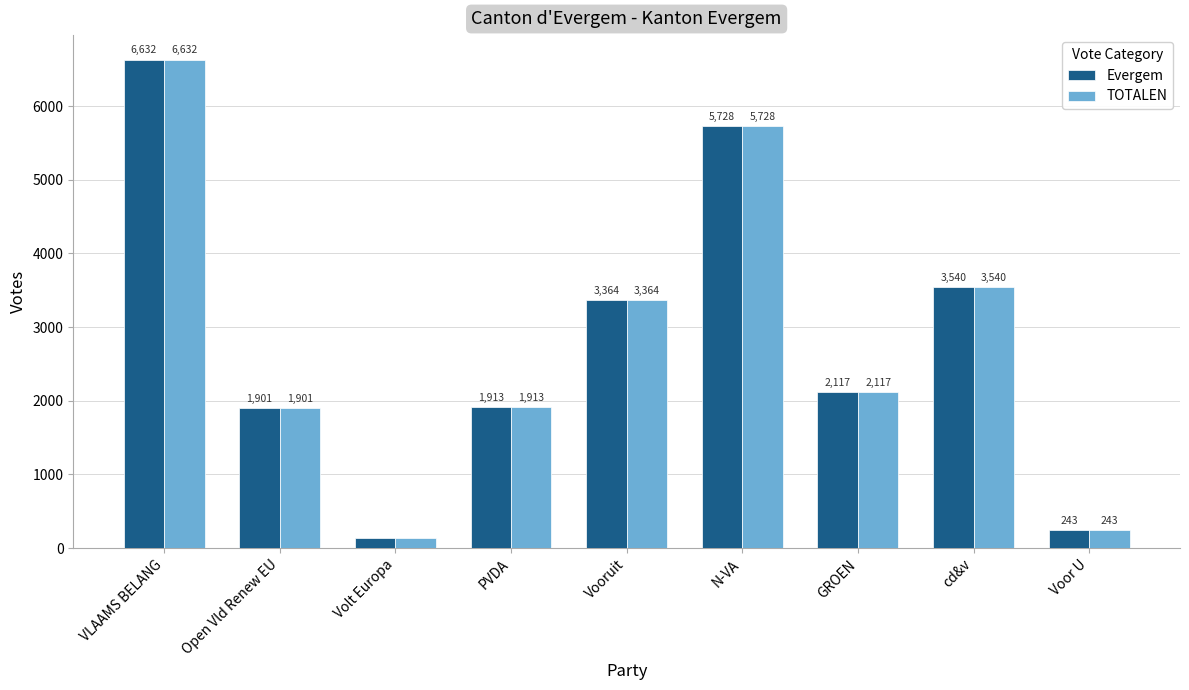

What are all the series names shown in the legend?

Evergem, TOTALEN